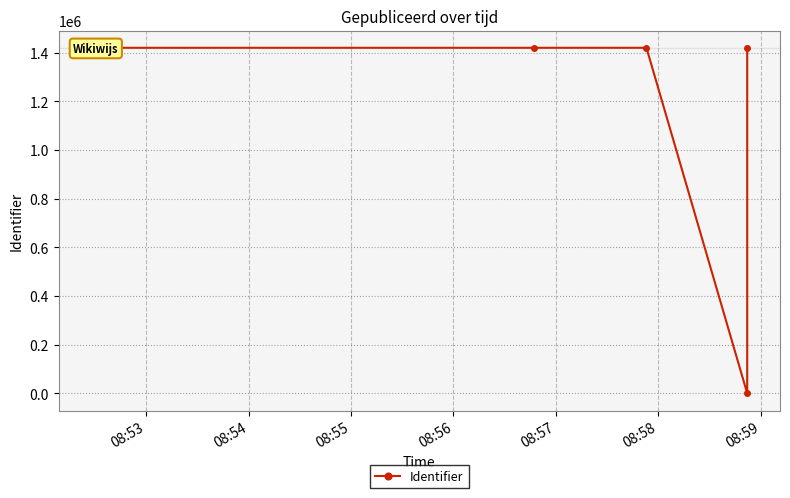

How many lines are shown in the chart?

1